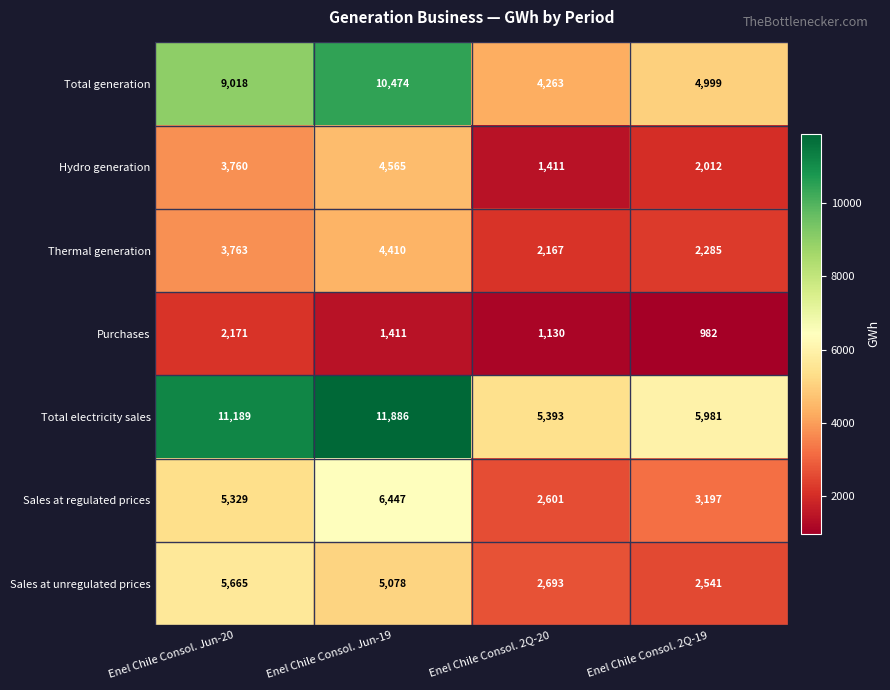

Where is Total generation nearest to the value 7368?

Enel Chile Consol. Jun-20